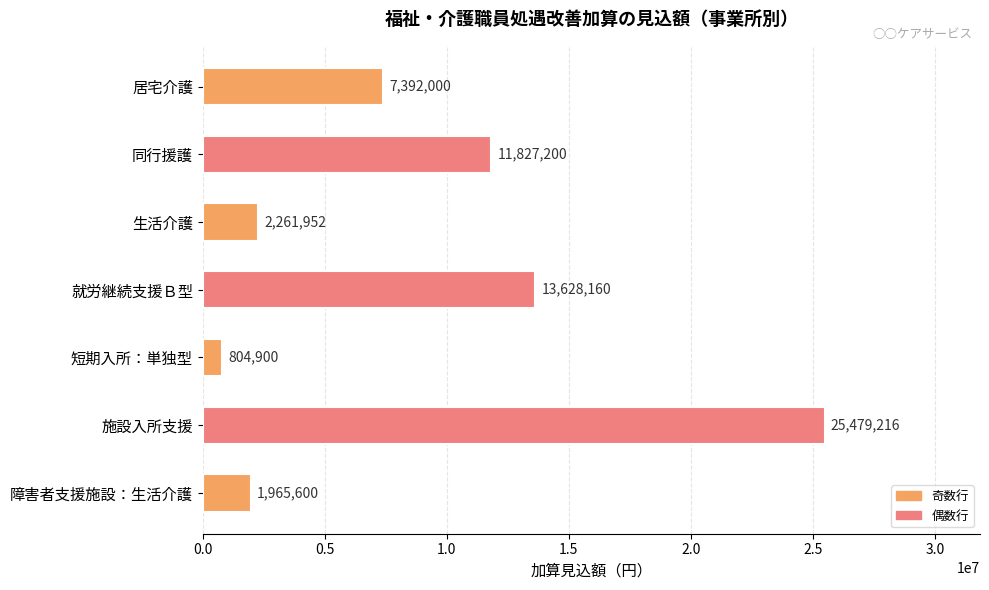

What is the sum of all values?

63359028